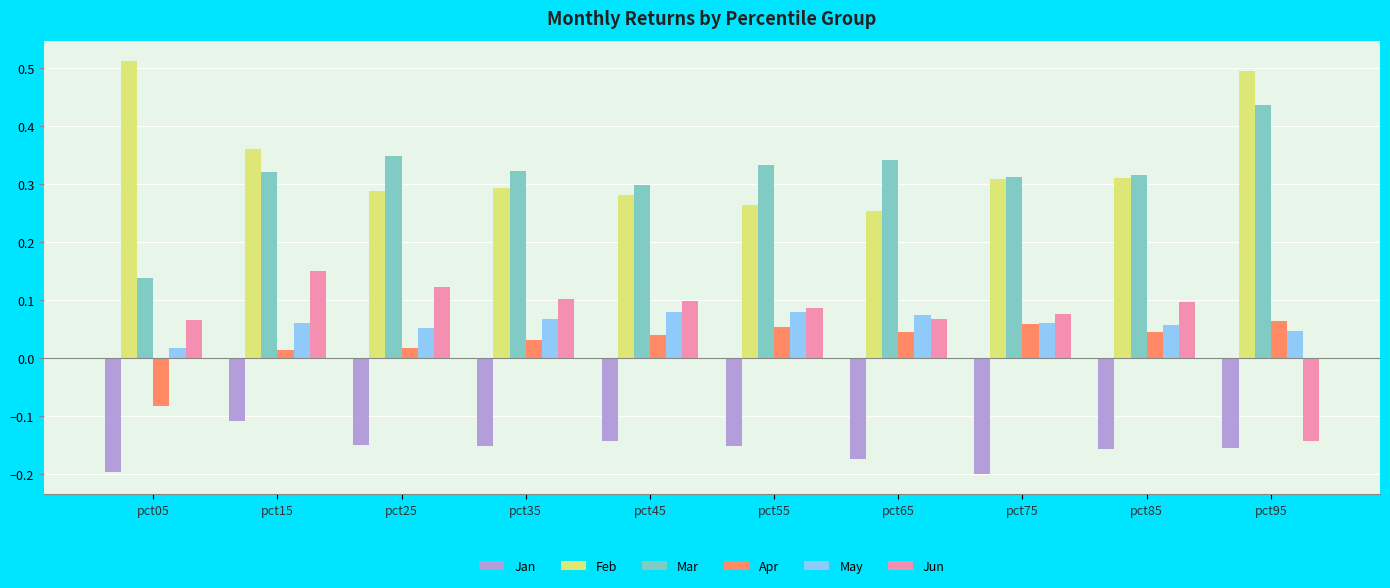

Which category has the lowest value in the Jun series?

pct95